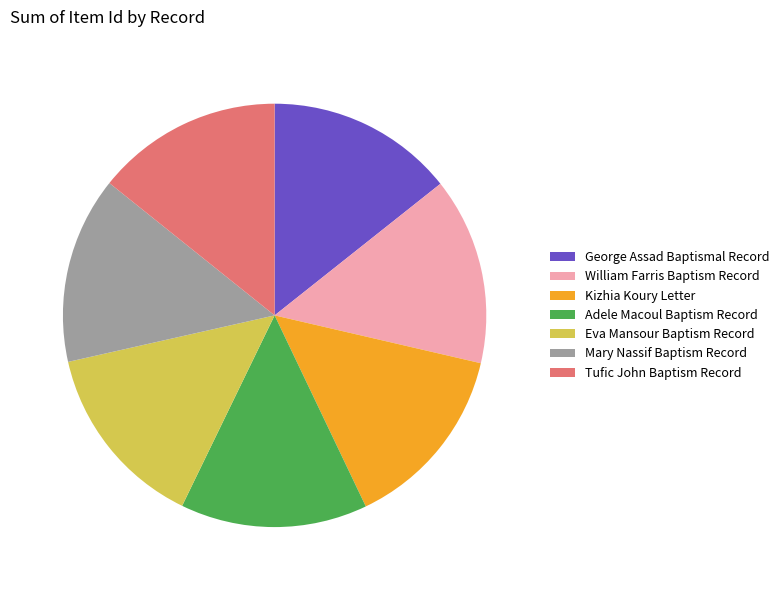

Is there any slice that represents more than half of the pie?

No